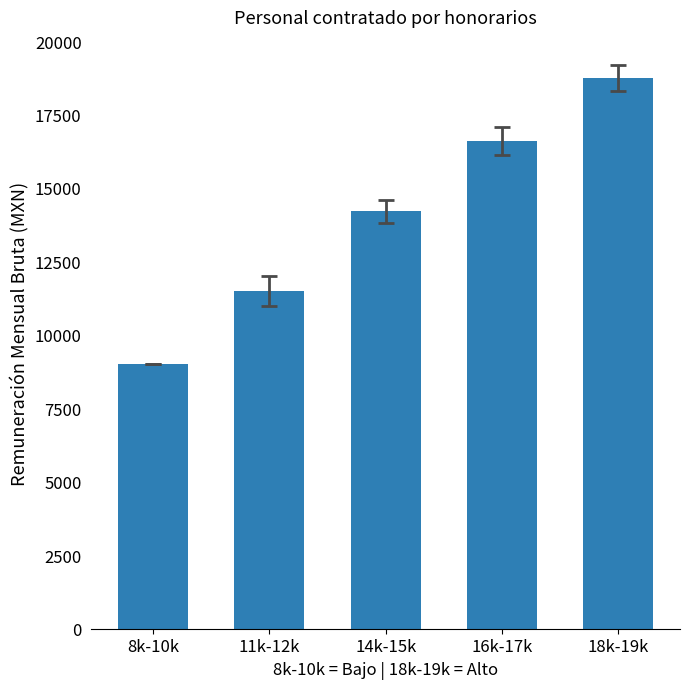

How many categories are shown in the chart?

5